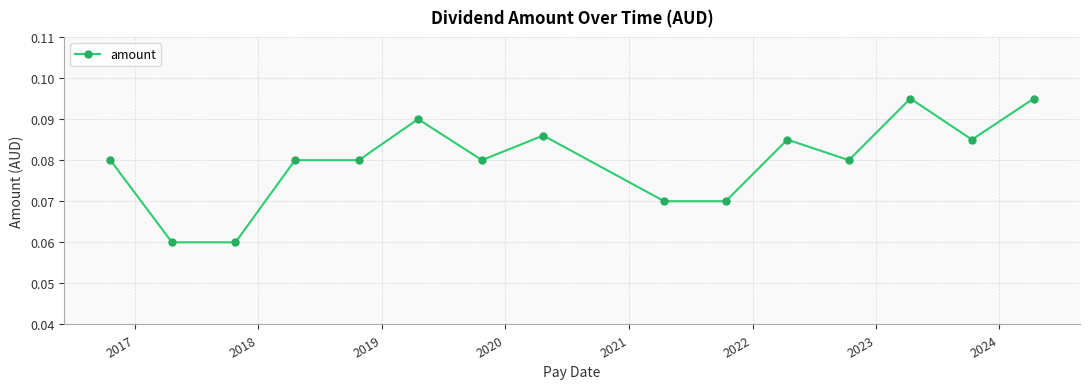

What is the sum of all values?

1.2